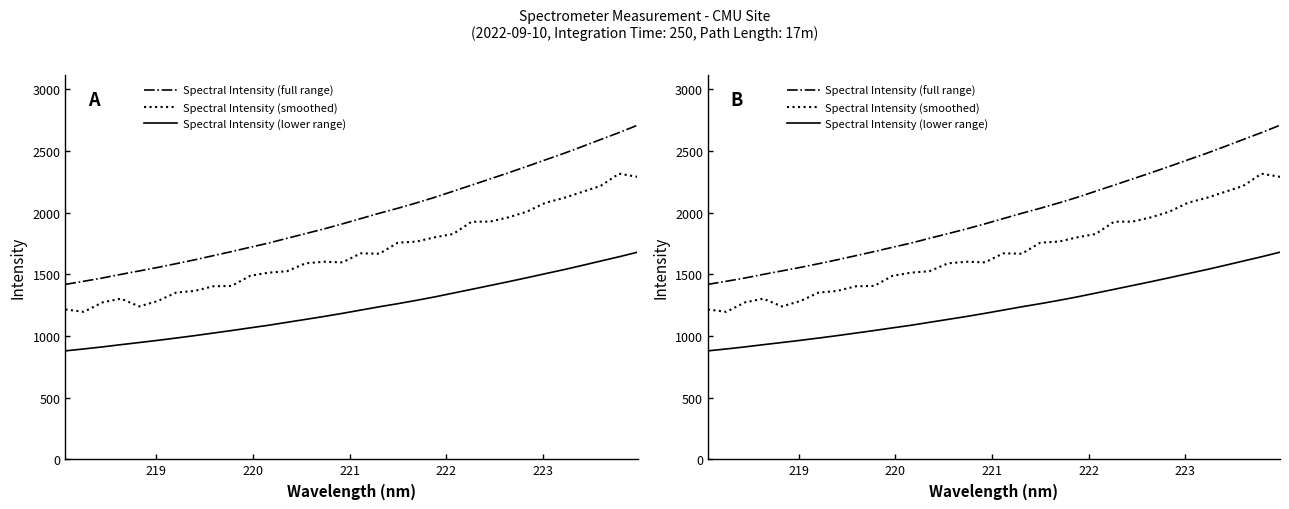

True or false: Spectral Intensity (smoothed) has more than 2 points higher than both neighbors.

True